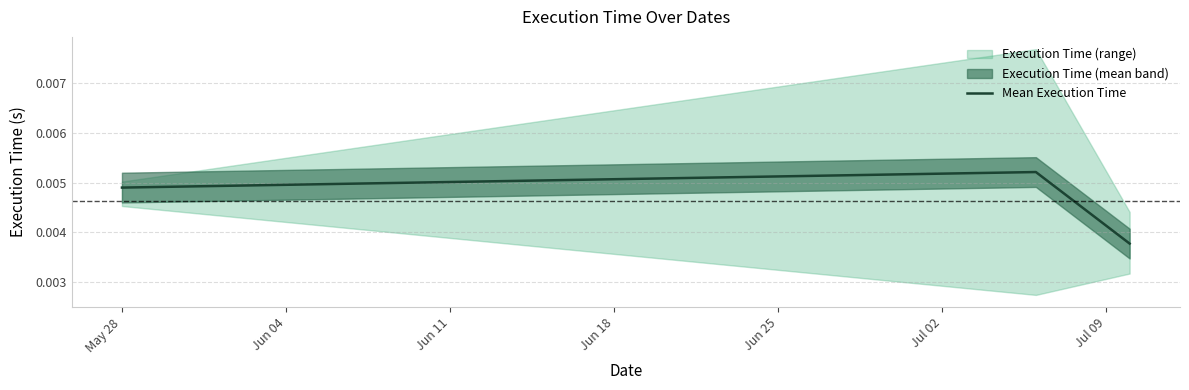

How many Mean Execution Time values are between 0 and 1?

3